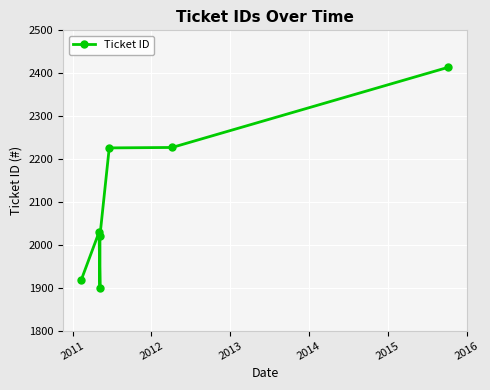

What is the minimum value shown in the chart?

1899